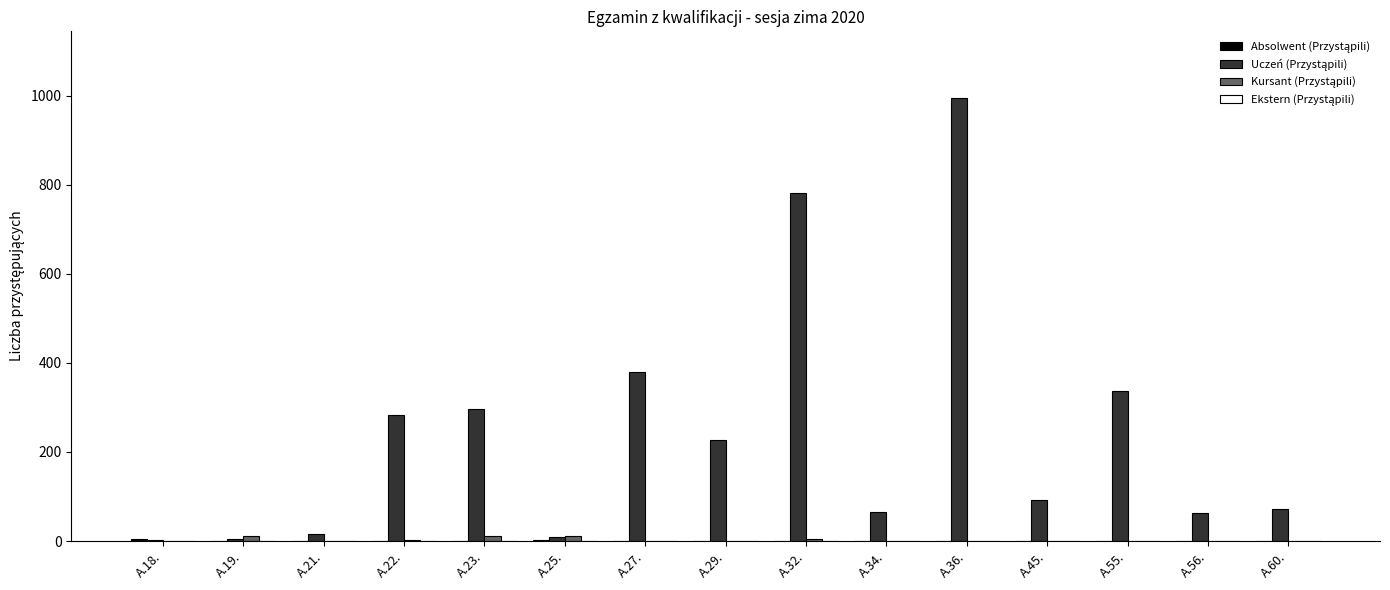

At which category is the sum across all series the highest?

A.36.